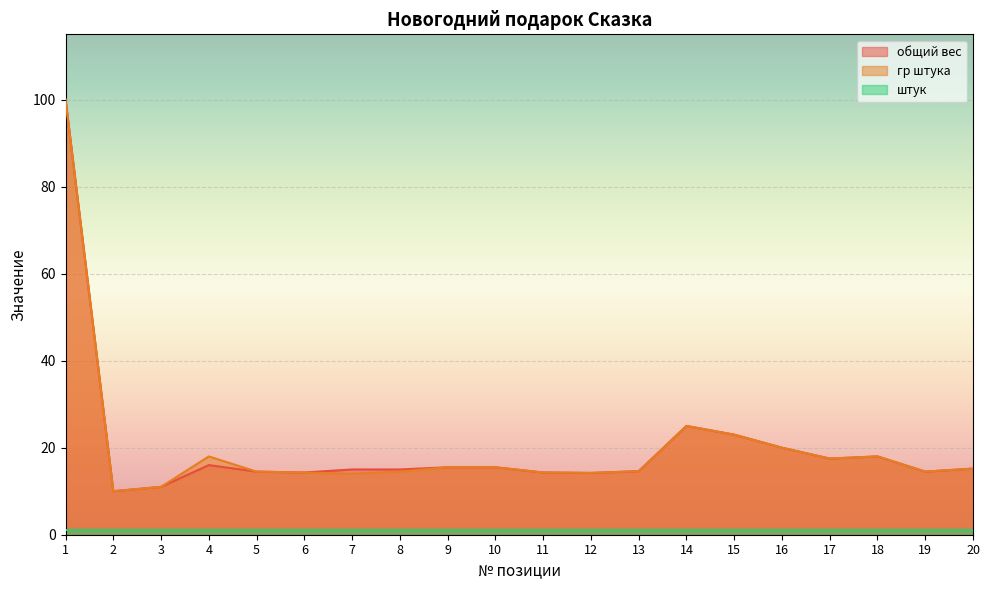

What is the difference between the maximum and minimum values in the гр штука series?

90.0